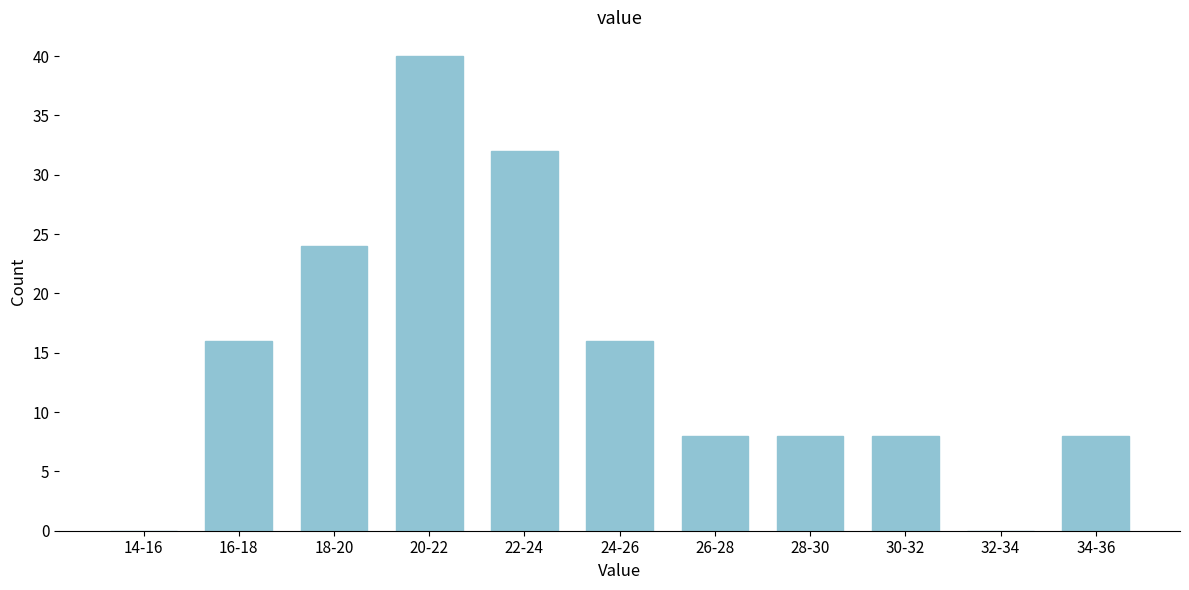

Reading left to right, extract all data points from this chart.

14-16=0	16-18=16	18-20=24	20-22=40	22-24=32	24-26=16	26-28=8	28-30=8	30-32=8	32-34=0	34-36=8